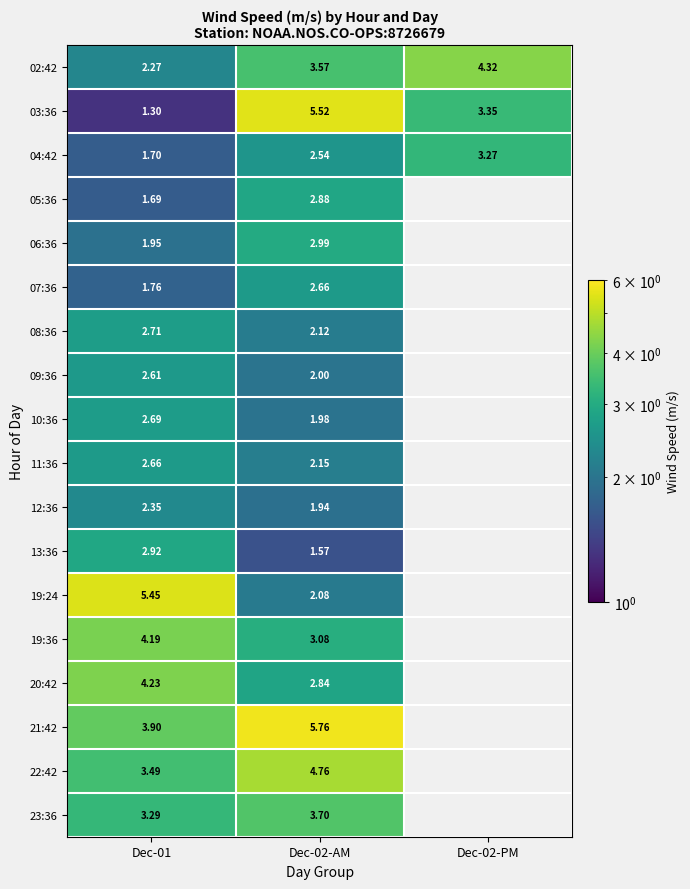

Is the value of 23:36 at Dec-02-AM greater than the value of 11:36 at Dec-02-AM?

Yes